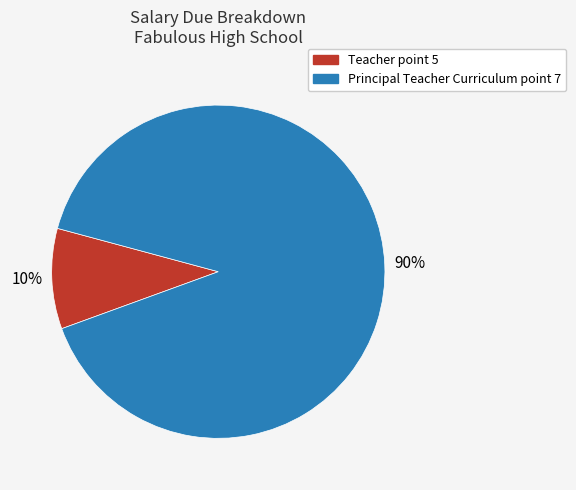

Which slice is the largest?

Principal Teacher Curriculum point 7